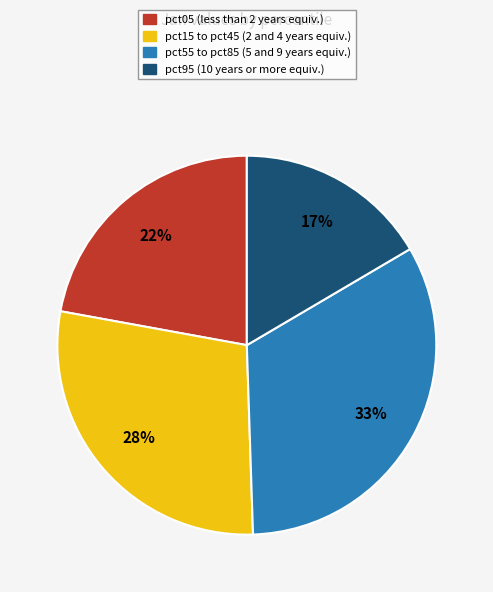

To the nearest percent, what is the average slice percentage?

25%